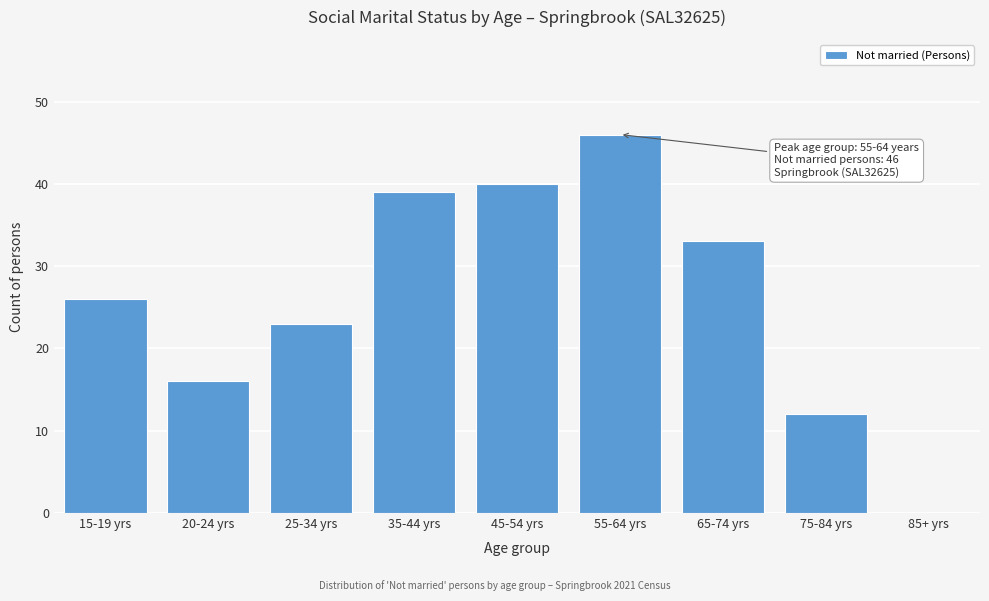

Reading left to right, extract all data points from this chart.

15-19 yrs=26	20-24 yrs=16	25-34 yrs=23	35-44 yrs=39	45-54 yrs=40	55-64 yrs=46	65-74 yrs=33	75-84 yrs=12	85+ yrs=0